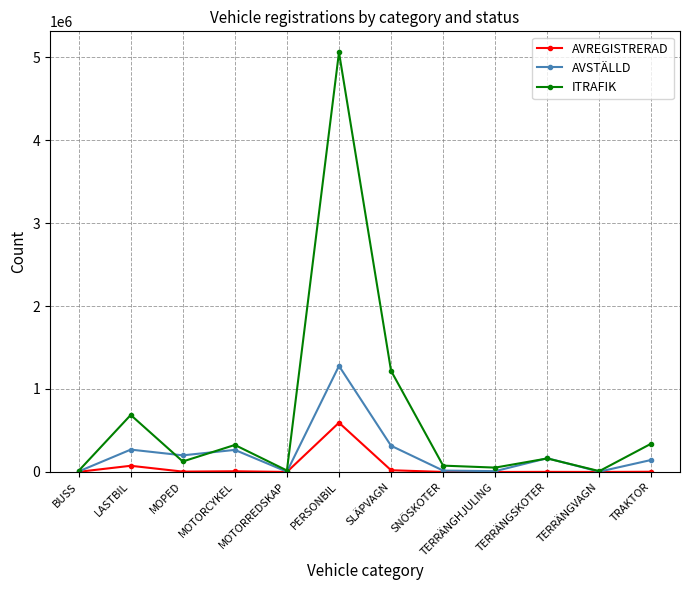

What are all the series names shown in the legend?

AVREGISTRERAD, AVSTÄLLD, ITRAFIK